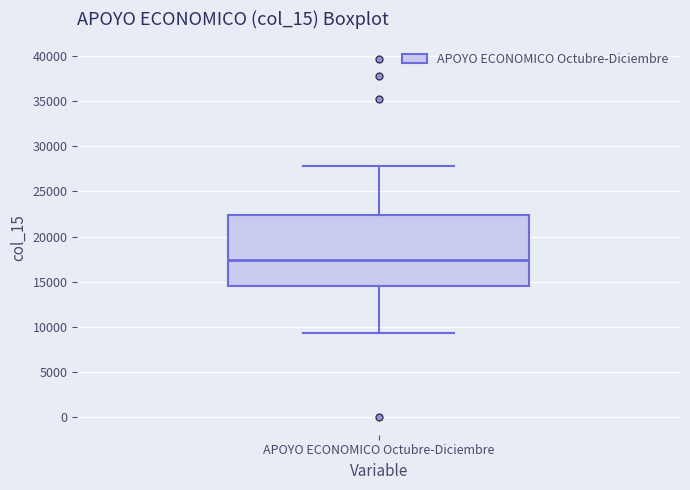

Transcribe this box plot: give where the median line is, the range the box spans, and where the two whiskers end, as read against the y-axis. The values are not printed on the chart, so give them approximately, as read against the axis.

median 17500, box 14500 to 22500, whiskers 9500 to 28000